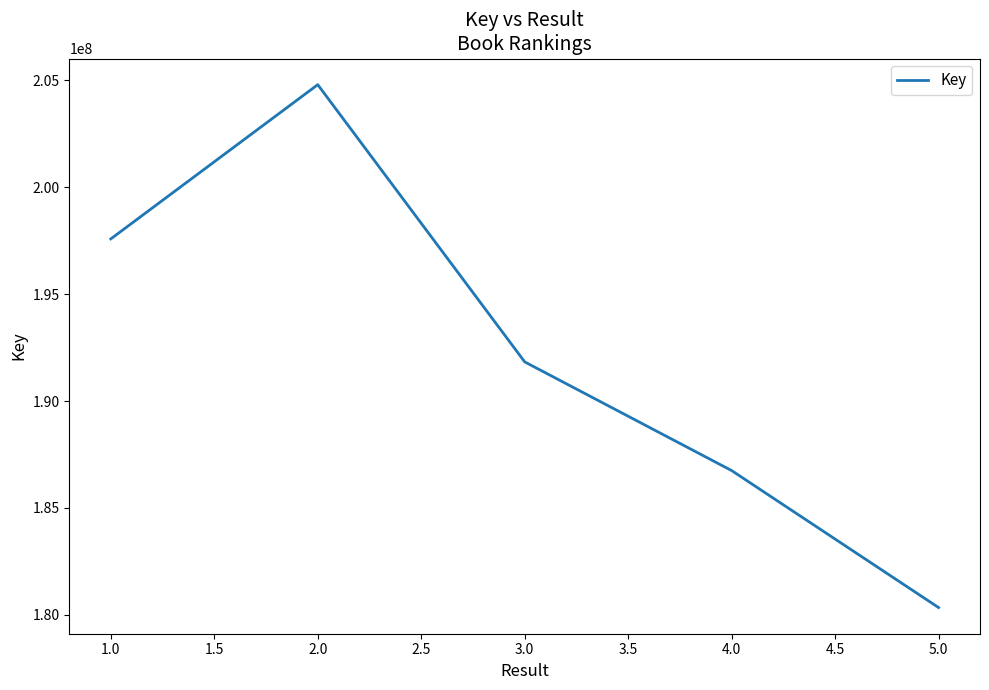

Which has a higher value, 1.0 or 2.0?

2.0